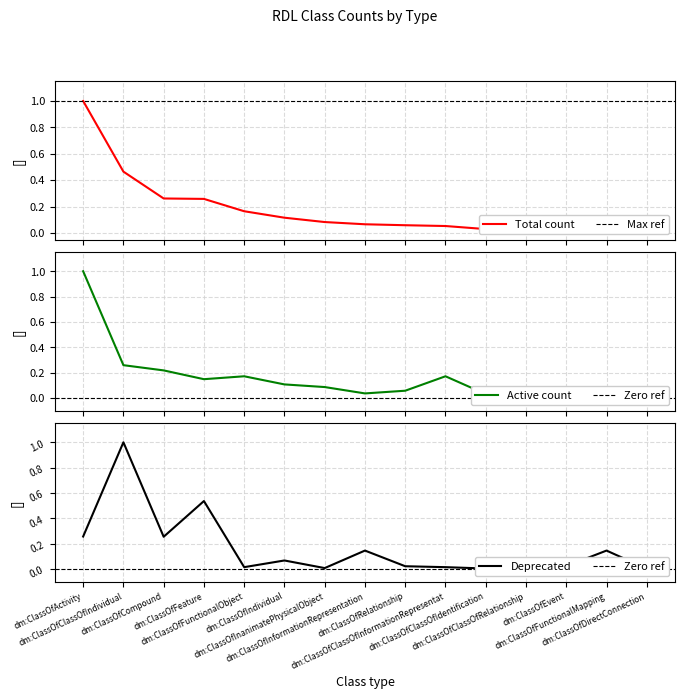

List the series in order of their overall mean, lowest first.

active, deprecated, total